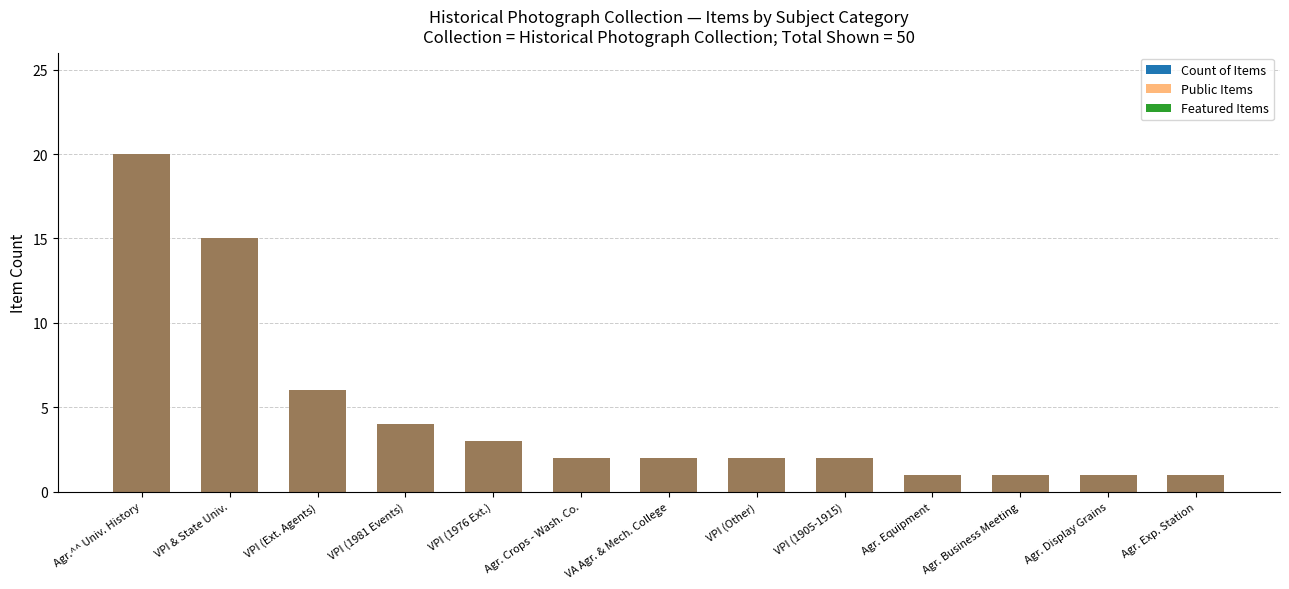

Reading left to right, what are all the values shown in this chart?

Count of Items: Agr.^^ Univ. History=20	VPI & State Univ.=15	VPI (Ext. Agents)=6	VPI (1981 Events)=4	VPI (1976 Ext.)=3	Agr. Crops - Wash. Co.=2	VA Agr. & Mech. College=2	VPI (Other)=2	VPI (1905-1915)=2	Agr. Equipment=1	Agr. Business Meeting=1	Agr. Display Grains=1	Agr. Exp. Station=1
Public Items: Agr.^^ Univ. History=20	VPI & State Univ.=15	VPI (Ext. Agents)=6	VPI (1981 Events)=4	VPI (1976 Ext.)=3	Agr. Crops - Wash. Co.=2	VA Agr. & Mech. College=2	VPI (Other)=2	VPI (1905-1915)=2	Agr. Equipment=1	Agr. Business Meeting=1	Agr. Display Grains=1	Agr. Exp. Station=1
Featured Items: Agr.^^ Univ. History=0	VPI & State Univ.=0	VPI (Ext. Agents)=0	VPI (1981 Events)=0	VPI (1976 Ext.)=0	Agr. Crops - Wash. Co.=0	VA Agr. & Mech. College=0	VPI (Other)=0	VPI (1905-1915)=0	Agr. Equipment=0	Agr. Business Meeting=0	Agr. Display Grains=0	Agr. Exp. Station=0